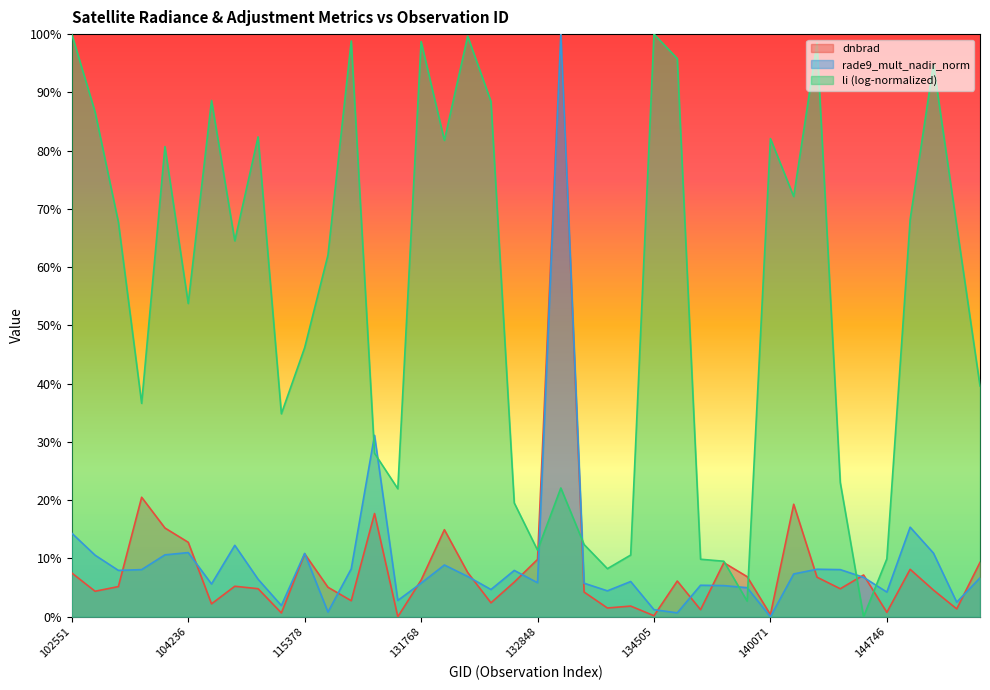

What is the average value of the rade9_mult_nadir_norm series?

0.1